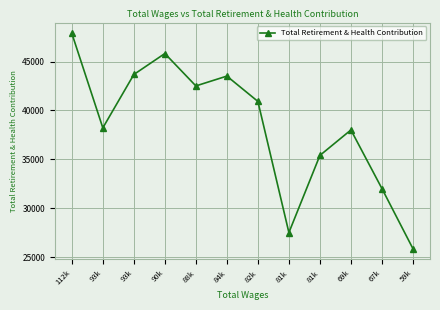

The chart shows a value of 27508 at 81k. True or false?

True